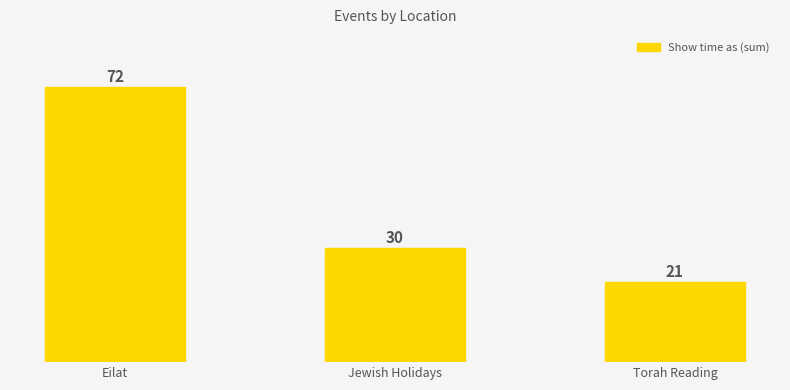

How many series are shown in this chart?

1